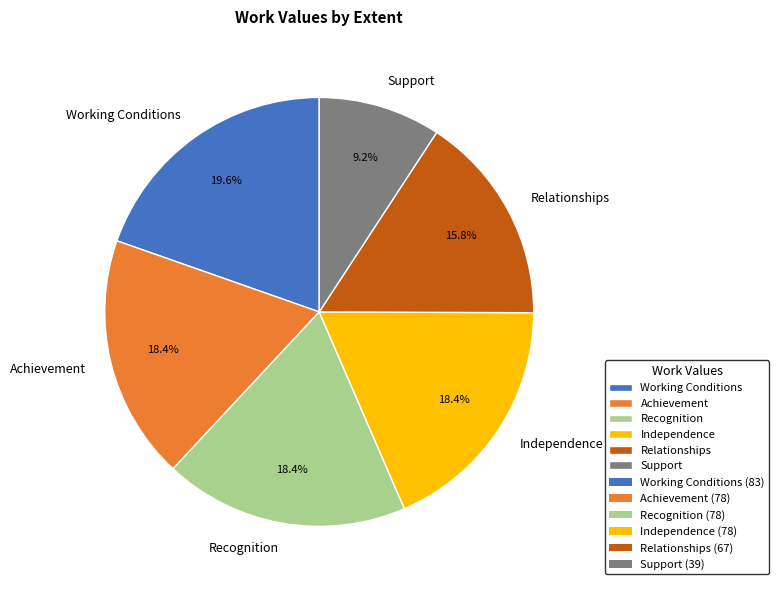

Which has a higher value, Working Conditions or Relationships?

Working Conditions